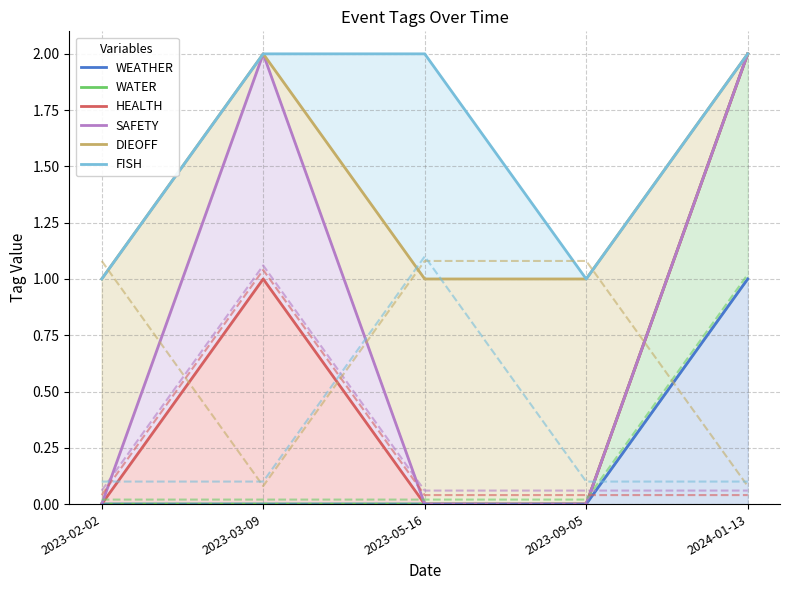

How many series are shown in this chart?

6